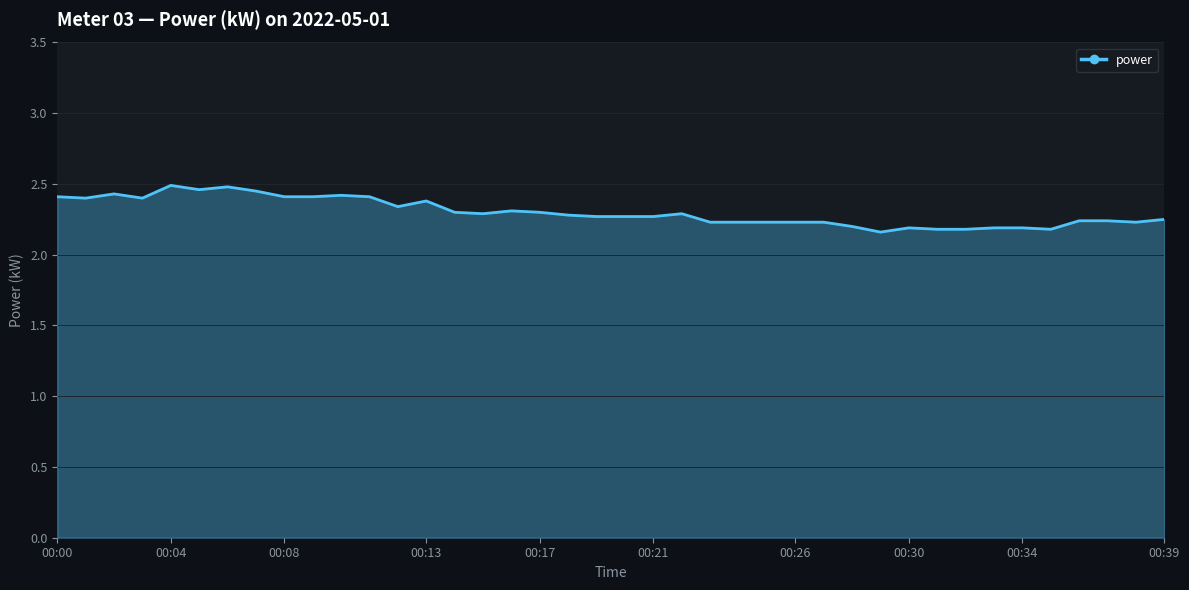

What is the difference between the maximum and minimum values?

0.3